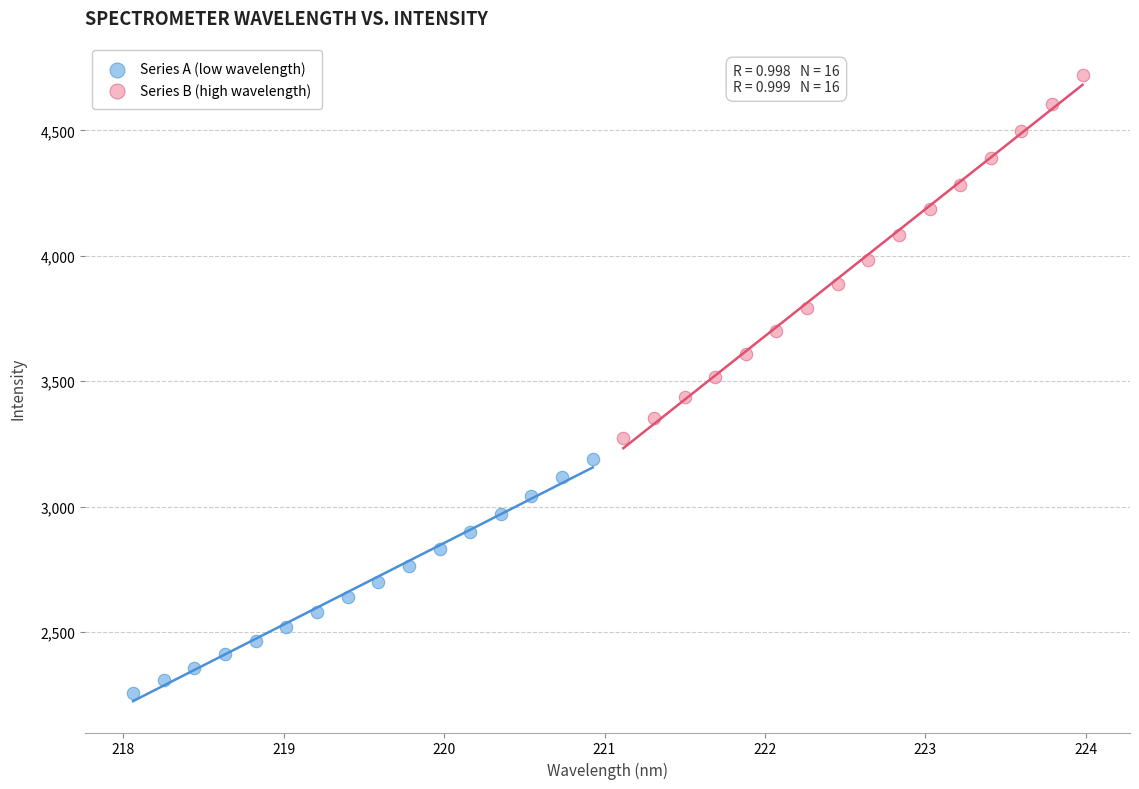

Which series contains the lowest Y value?

Series A (low wavelength)